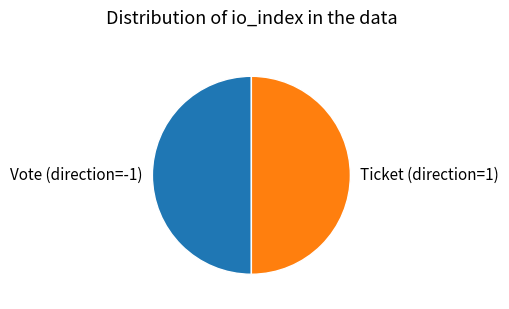

Count the number of slices in the pie.

2